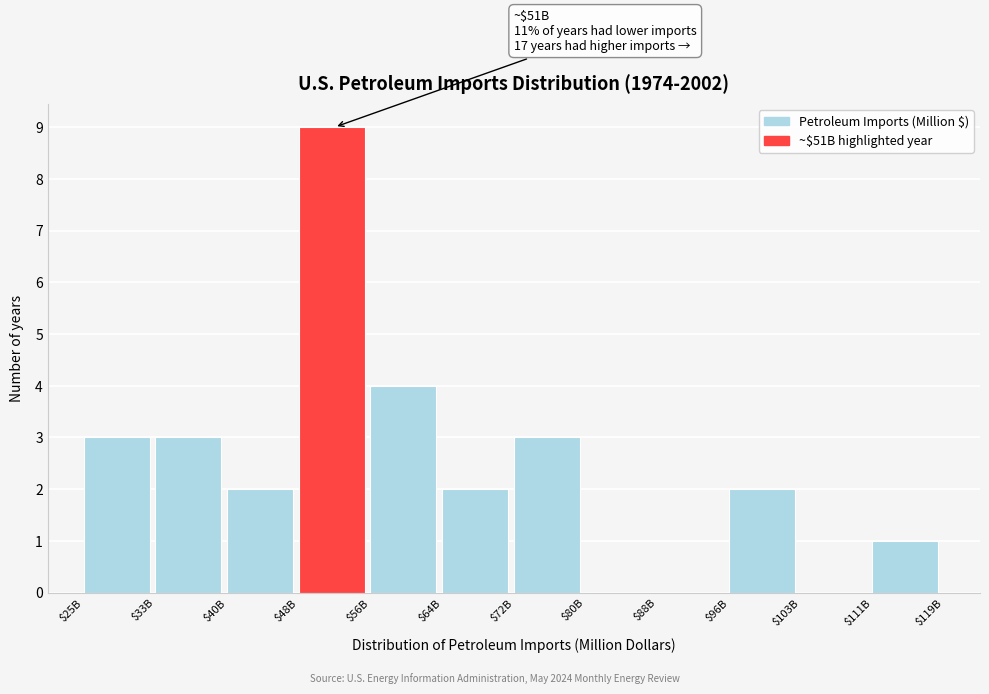

What value does the data have at $48B?

9